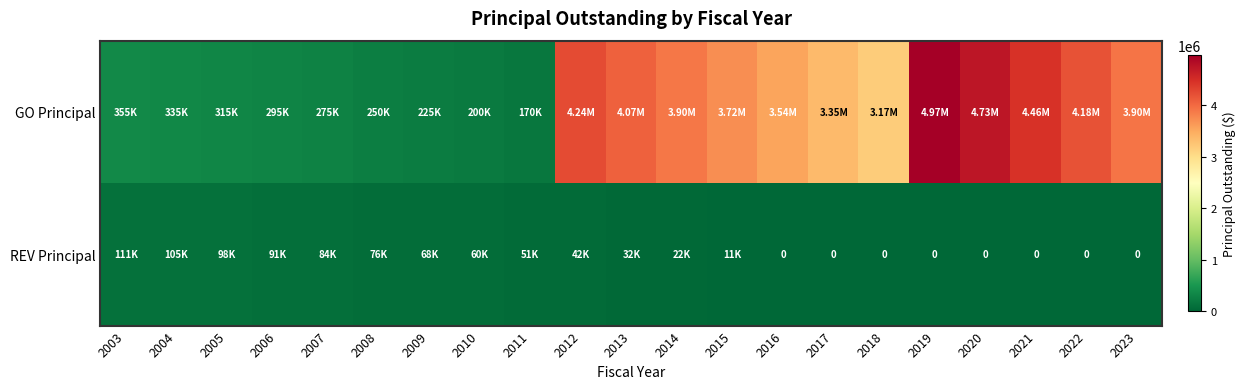

At which label does GO Principal reach its peak?

2019